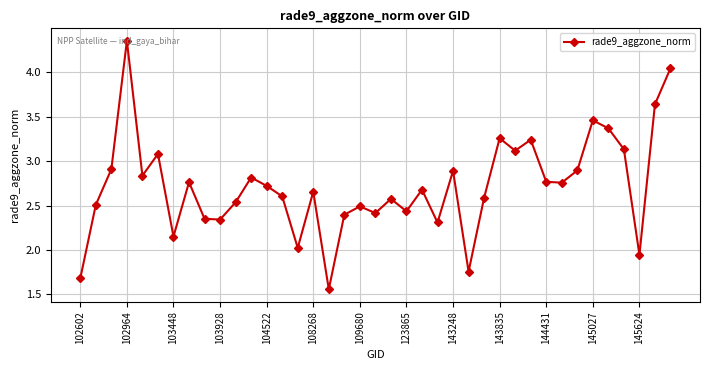

What is the sum of all values?

106.0